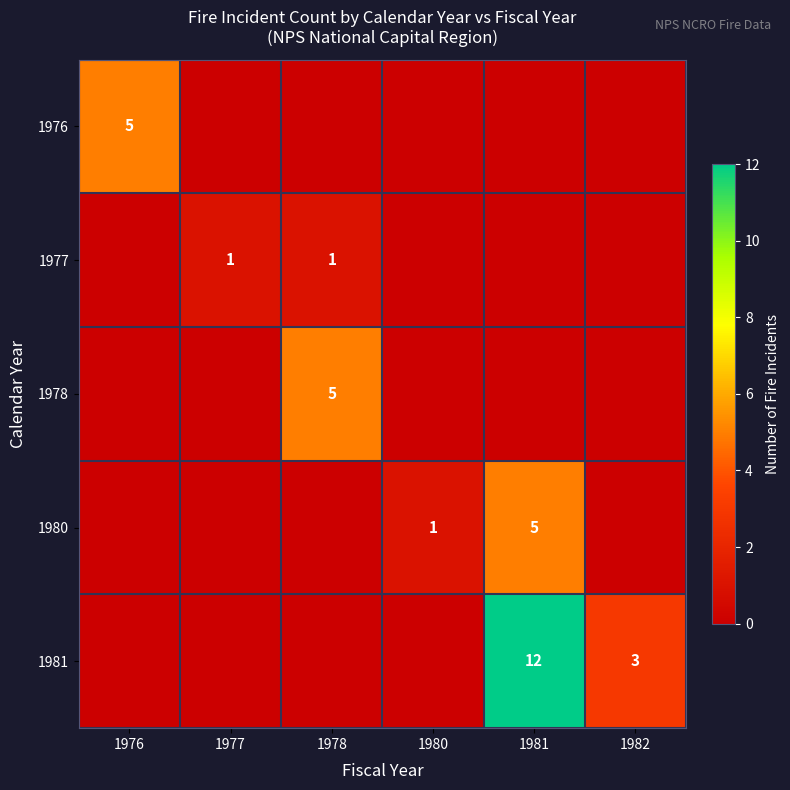

The 1977 series shows 2 at 1977. True or false?

False